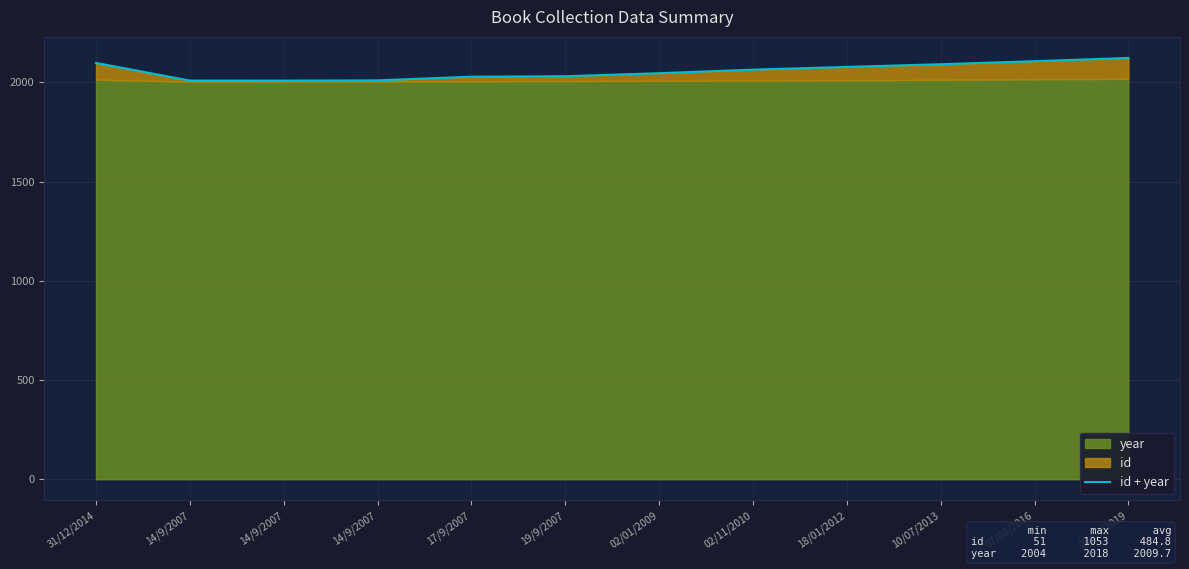

The value at 02/01/2009 is 2046.4. True or false?

True